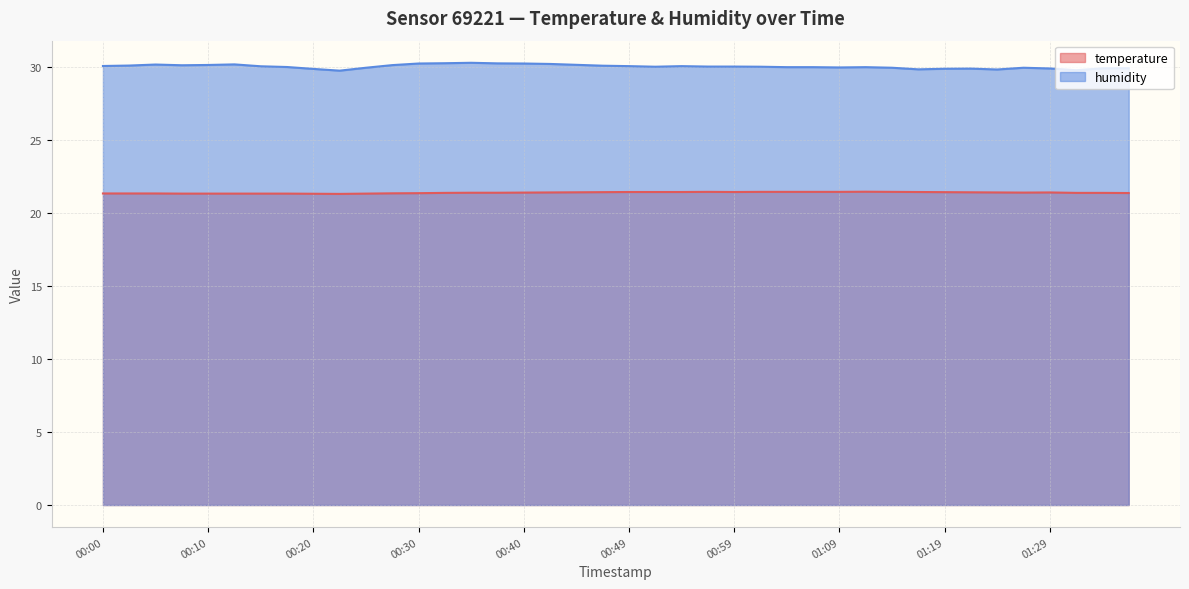

True or false: temperature has a value of 7.7 at 01:29.

False